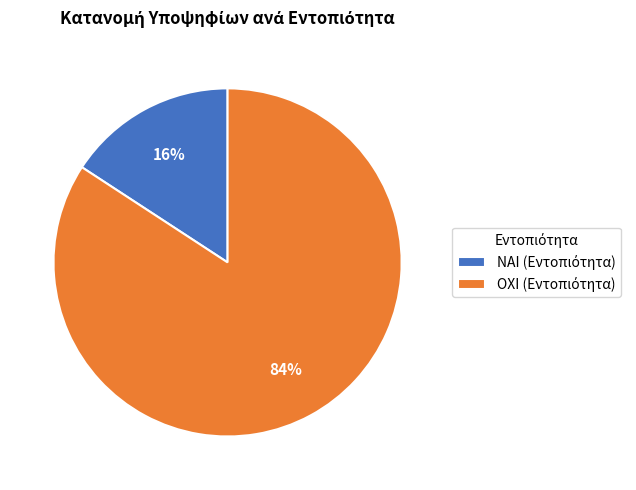

To the nearest percent, what percentage of the pie is ΝΑΙ?

16%